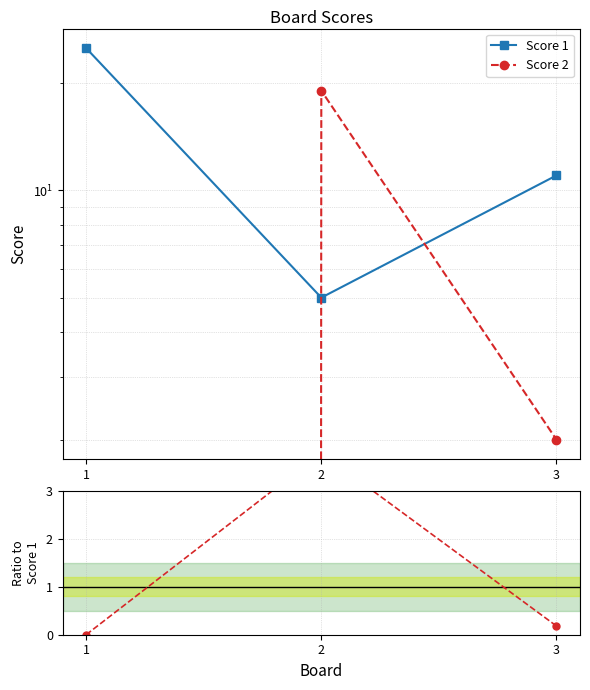

Reading left to right, list all the values displayed in this chart.

Score 1: 25.0	5.0	11.0
Score 2: 0.0	19.0	2.0
Score 2 / Score 1: 0.0	3.8	0.2